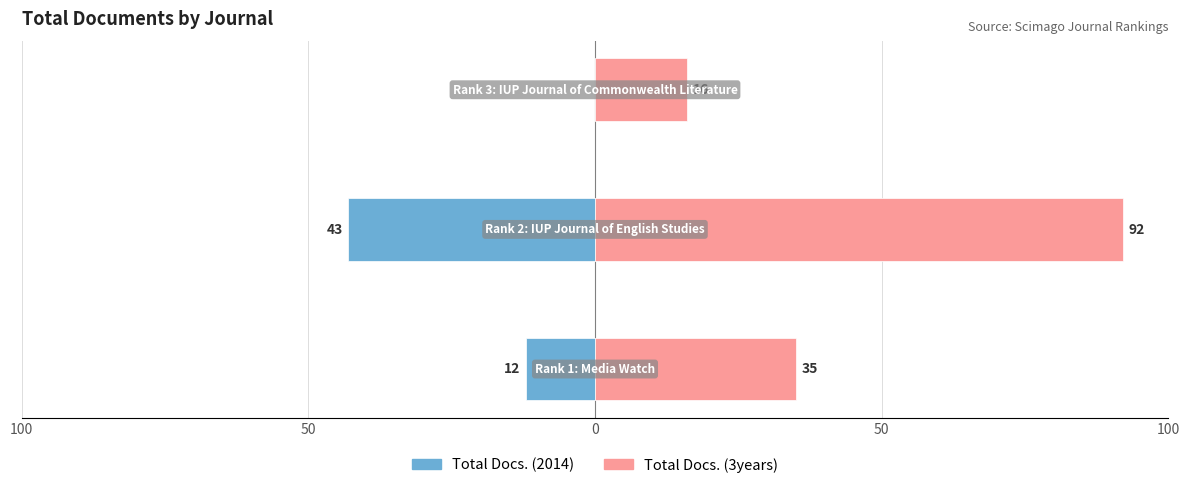

Rank the series at 100 from lowest to highest value.

Total Docs. (2014), Total Docs. (3years)